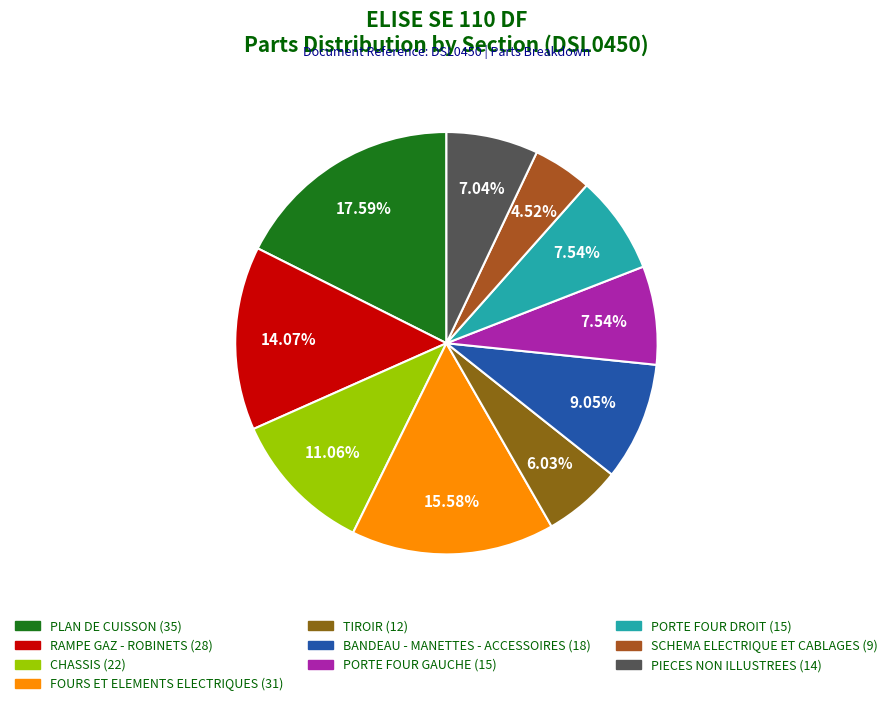

The RAMPE GAZ - ROBINETS slice represents 3% of the pie. True or false?

False